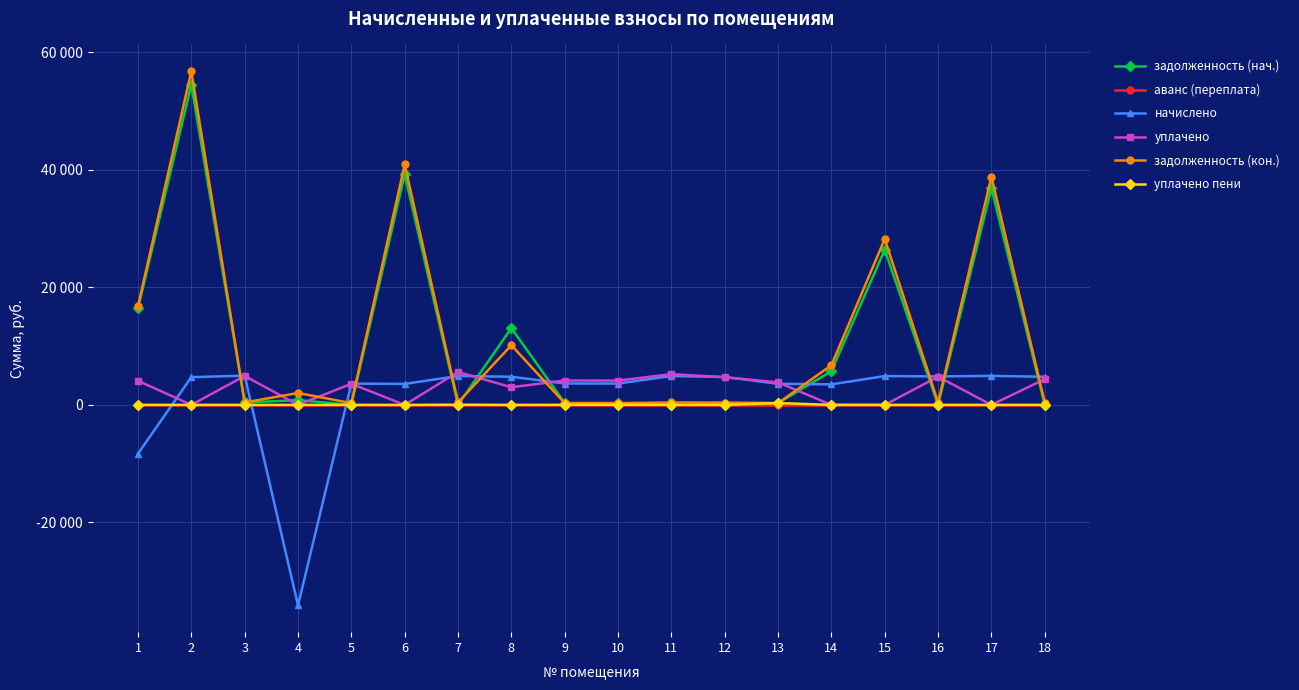

What is the total value across all series at 17?

80646.0